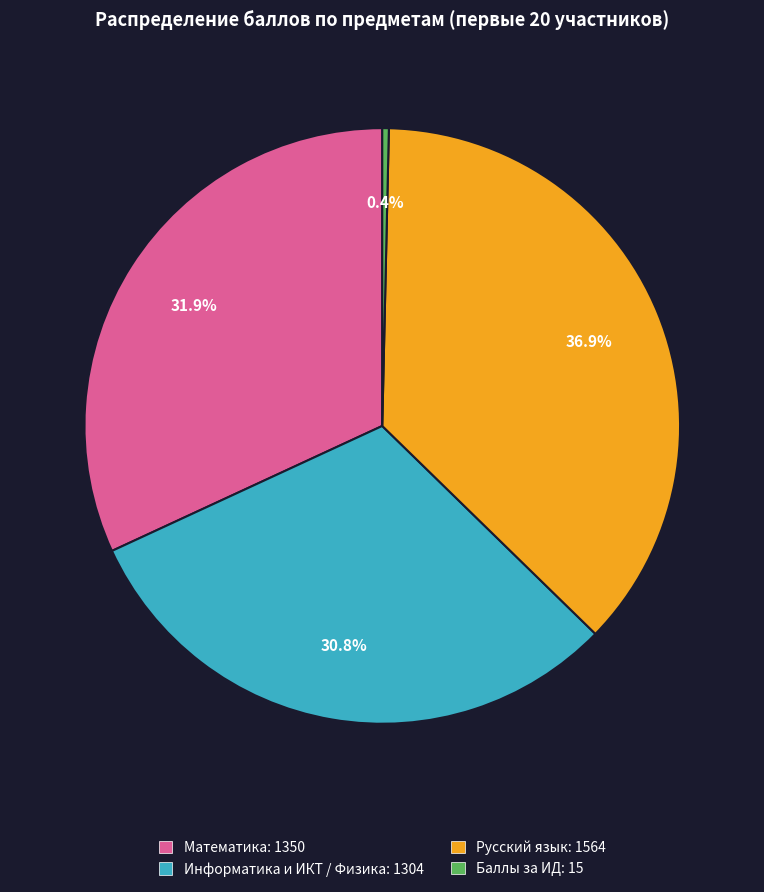

Does any single category account for the majority?

No